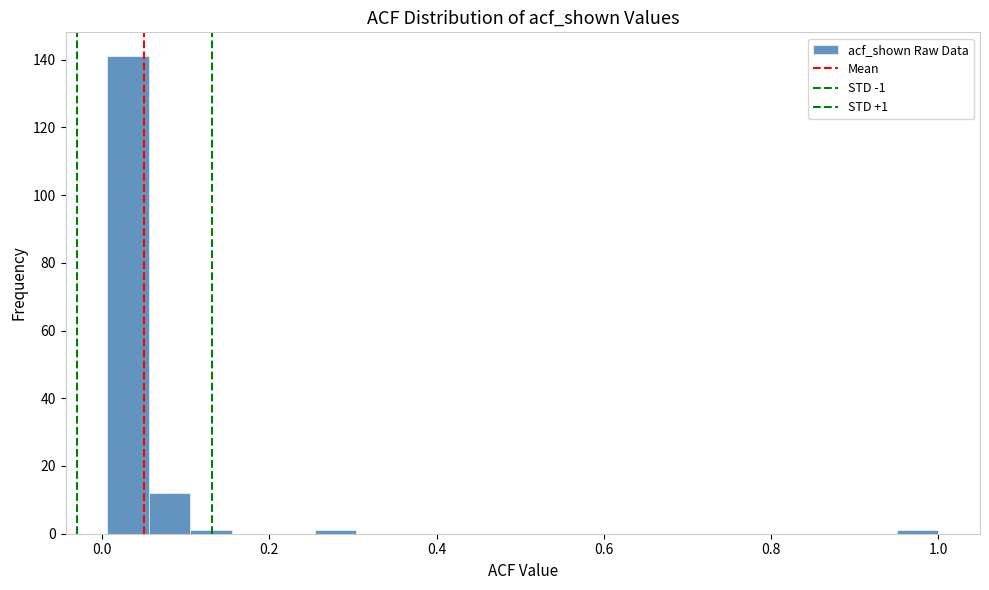

Around what value on the x-axis is the tallest bar? Give the approximate position of its centre, as read against the axis.

0.04